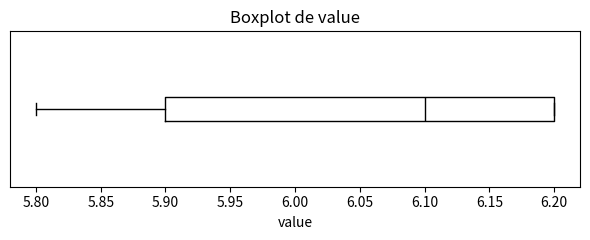

Where is the right edge of the box on the x-axis? The values are not printed on the chart, so give them approximately, as read against the axis.

6.2